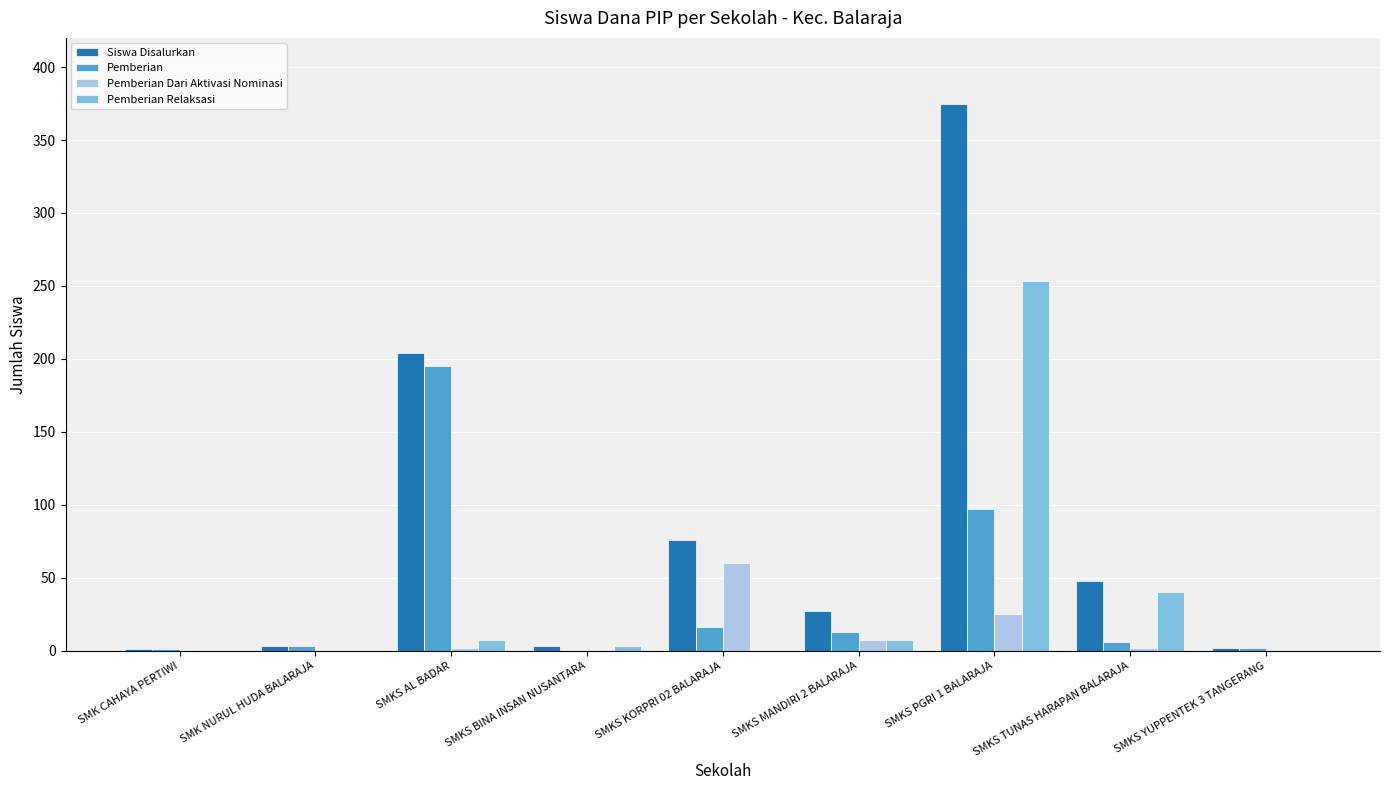

Which series has the largest total across all categories?

Siswa Disalurkan